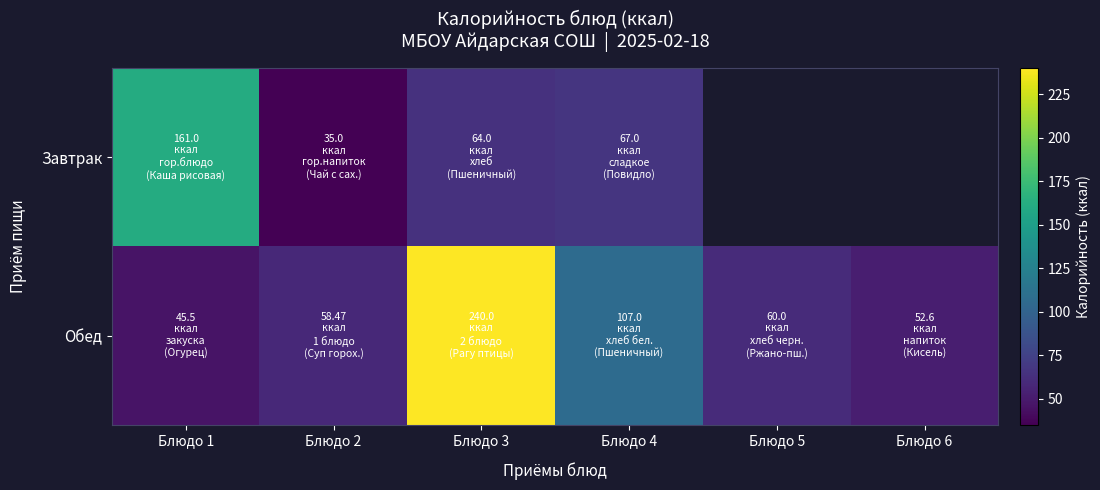

Is it true that Завтрак equals 102.4 at Блюдо 1?

False